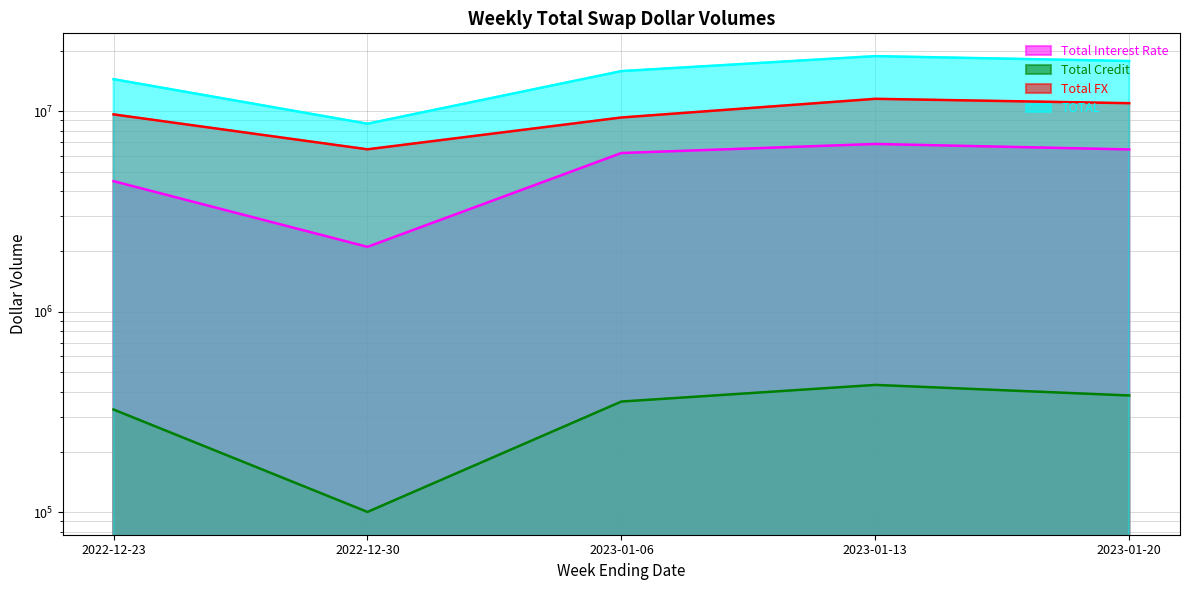

Rank the series by their average value, from lowest to highest.

Total Credit, Total Interest Rate, Total FX, TOTAL